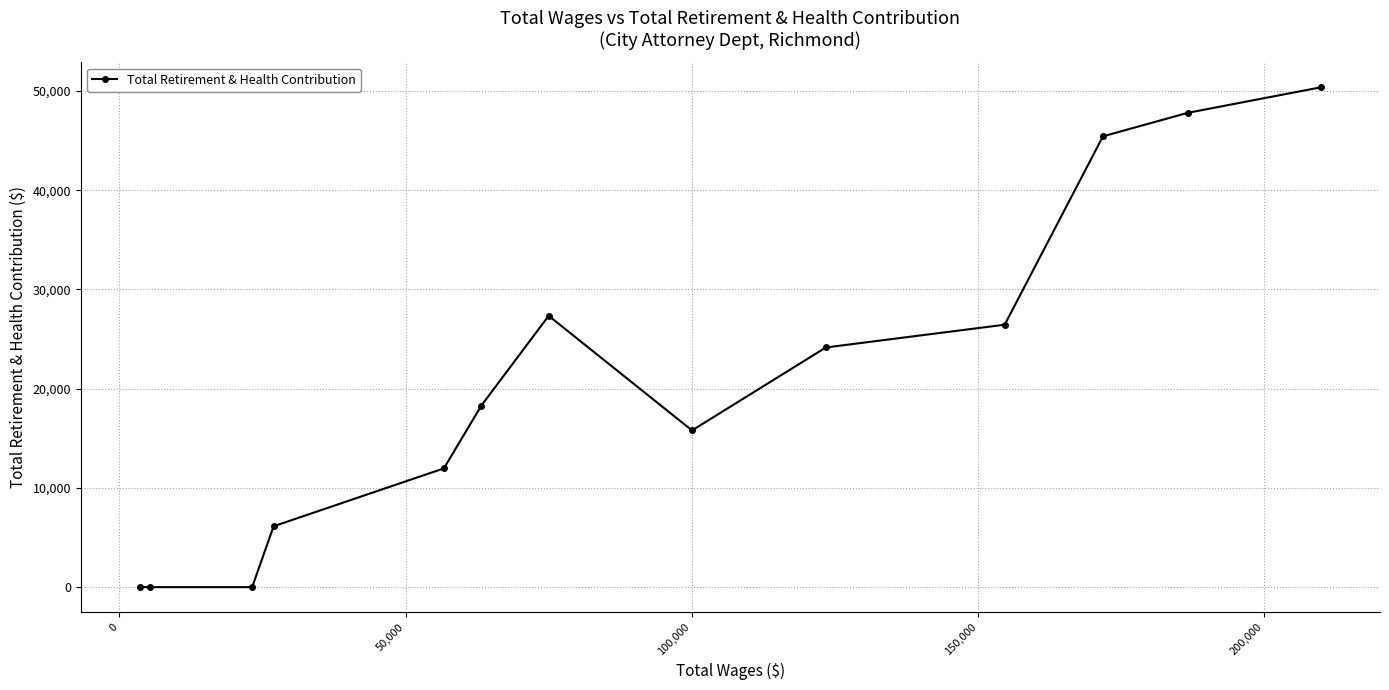

What is the difference between the second highest and minimum values?

47793